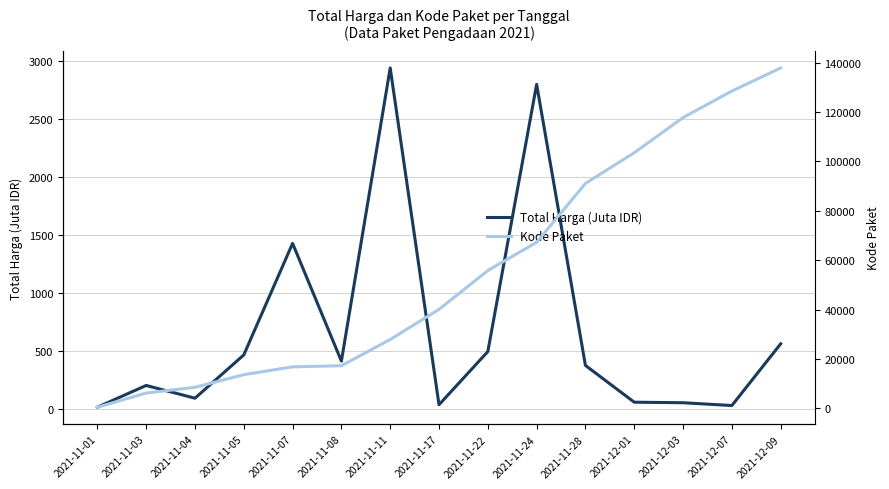

Between 2021-11-28 and 2021-12-01, which is larger?

2021-11-28